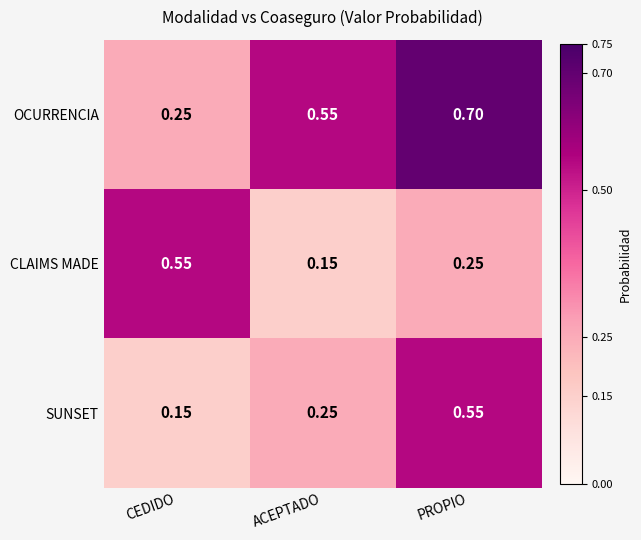

At which label is CLAIMS MADE closest to 0?

ACEPTADO